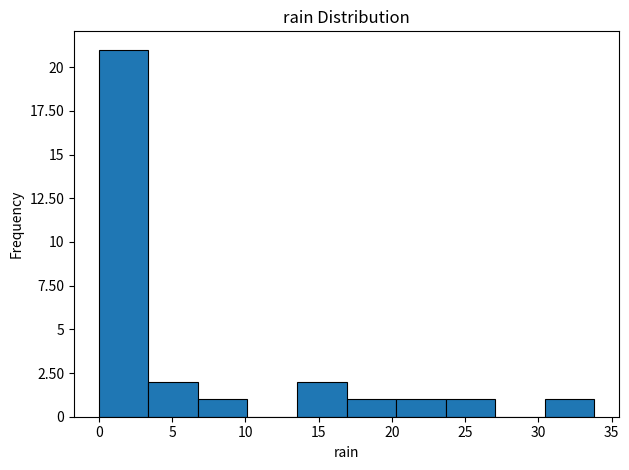

Reading left to right, transcribe this chart: for each bar, give the range it covers on the x-axis and its height. Neither the bar edges nor the heights are printed on the chart, so give them approximately, as read against the axes.

0.0 to 3.5: 21
3.5 to 7.0: 2
7.0 to 10.0: 1
10.0 to 13.5: 0
13.5 to 17.0: 2
17.0 to 20.5: 1
20.5 to 23.5: 1
23.5 to 27.0: 1
27.0 to 30.5: 0
30.5 to 34.0: 1